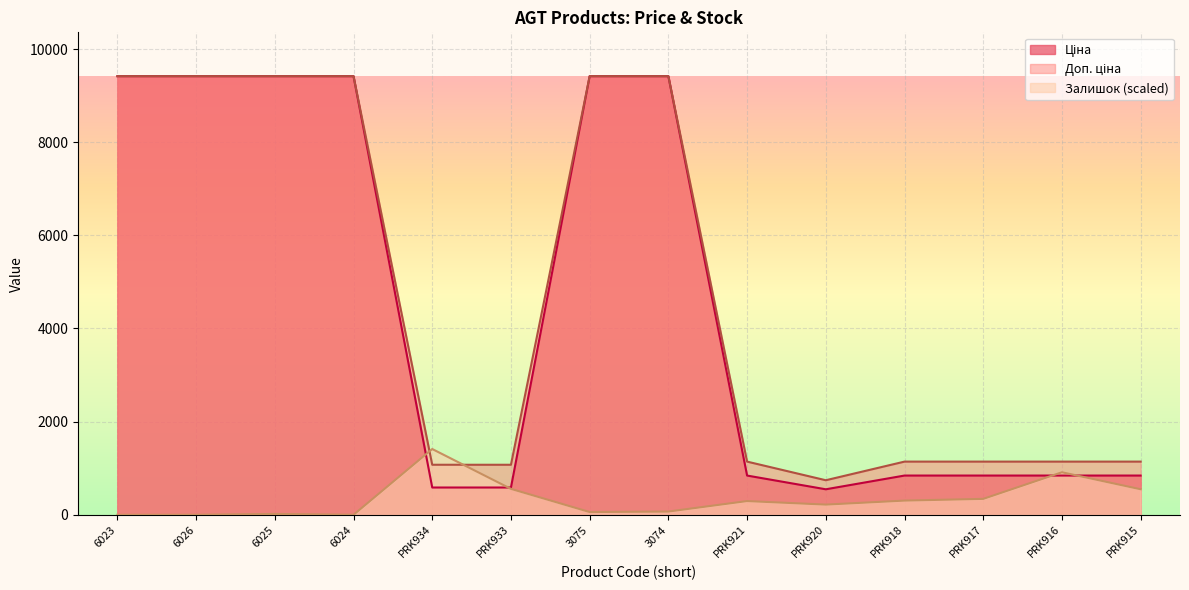

Reading left to right, extract all data points from this chart.

Ціна: 9416.9	9416.9	9416.9	9416.9	586.0	586.0	9416.9	9416.9	842.8	547.8	842.8	842.8	842.8	842.8
Доп. ціна: 9416.9	9416.9	9416.9	9416.9	1074.5	1074.5	9416.9	9416.9	1142.1	742.0	1142.1	1142.1	1142.1	1142.1
Залишок: 0.0	0.0	18.4	0.0	1412.5	556.8	59.4	69.6	294.8	219.0	305.0	341.9	913.0	548.6